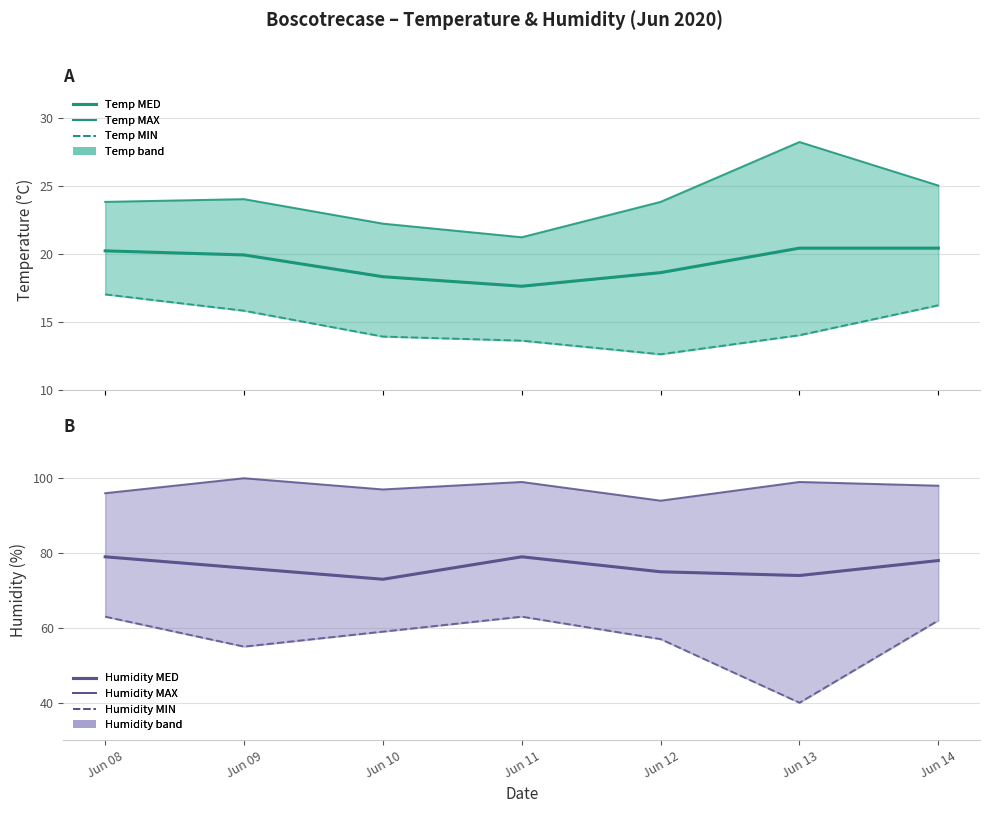

How many data points does each series have?

7